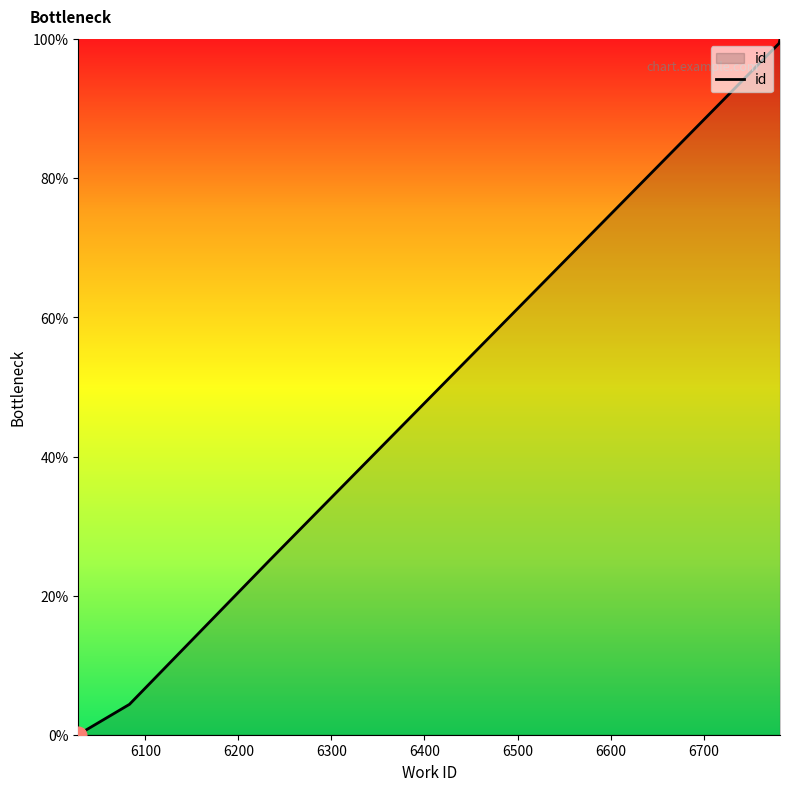

What is the difference between the maximum and minimum values?

100.0